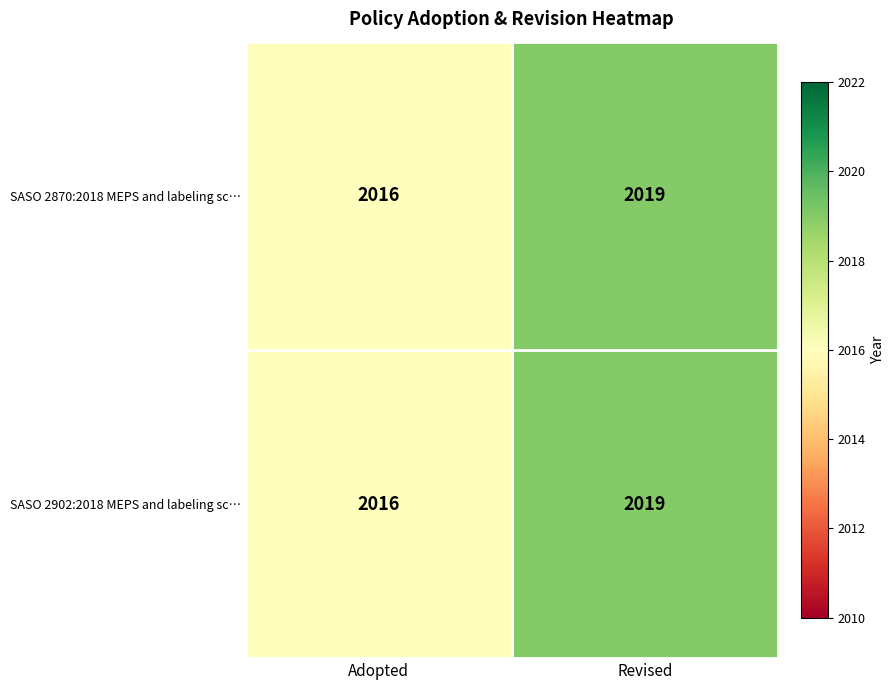

What is the difference between the SASO 2870:2018 MEPS and labeling sc… values at Adopted and Revised?

3